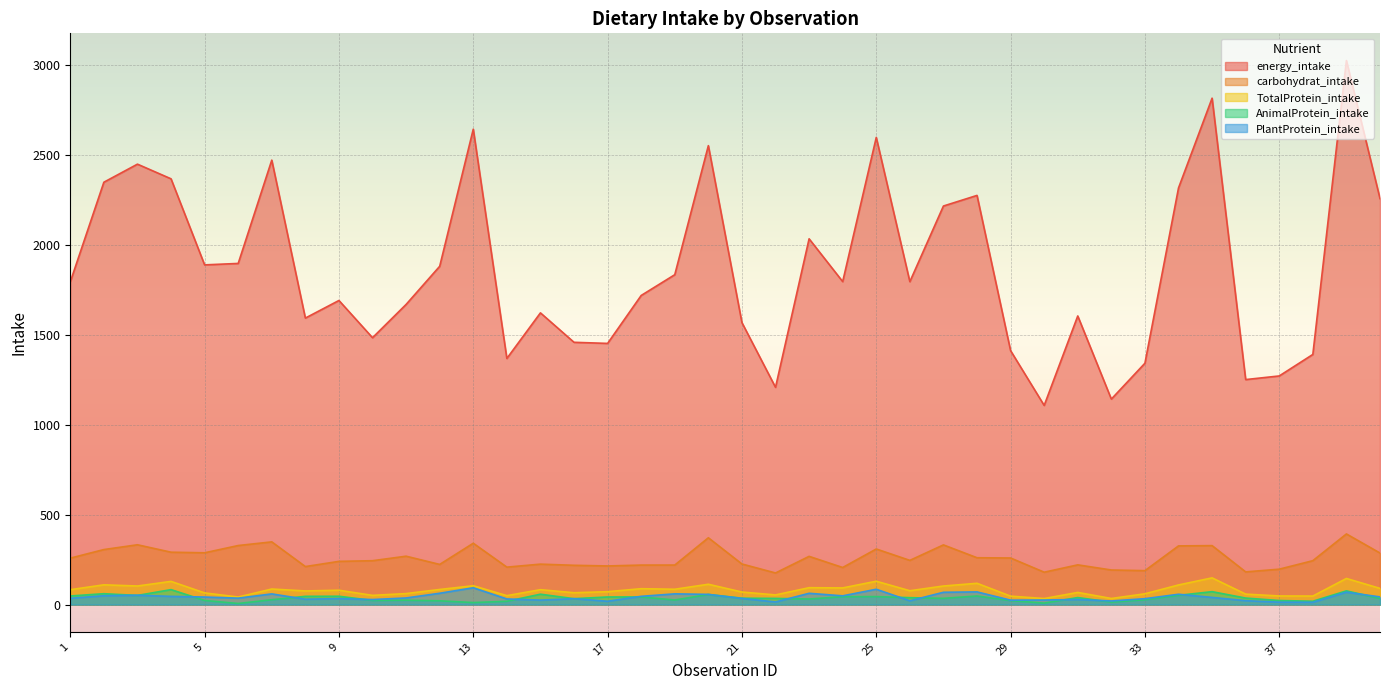

What is the difference between the second highest and second lowest values in the carbohydrat_intake series?

191.3